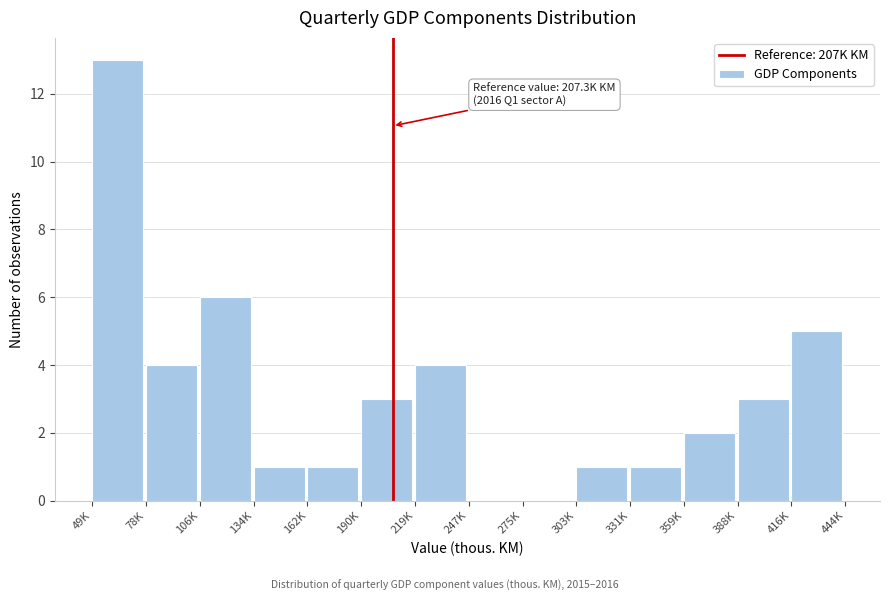

Reading left to right, what are all the values shown in this chart?

49K=13	78K=4	106K=6	134K=1	162K=1	190K=3	219K=4	247K=0	275K=0	303K=1	331K=1	359K=2	388K=3	416K=5